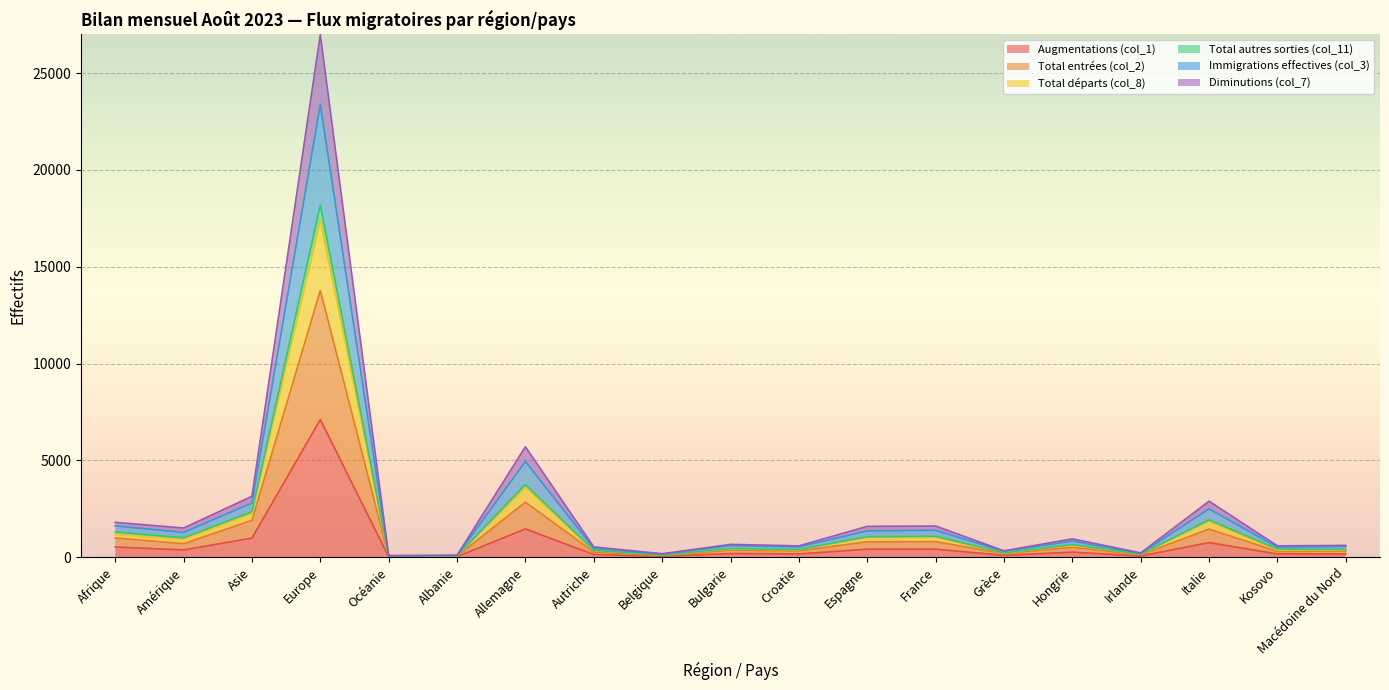

Is it true that Augmentations (col_1) equals 139 at Autriche?

True